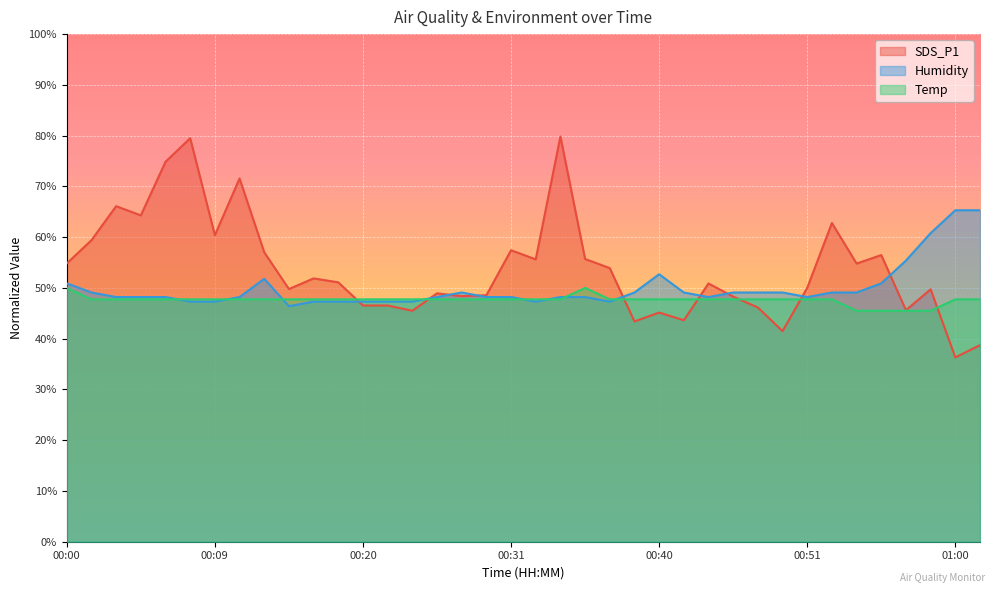

Rank the categories by Humidity value from lowest to highest.

00:16, 00:08, 00:09, 00:17, 00:19, 00:20, 00:22, 00:23, 00:32, 00:37, 00:03, 00:05, 00:06, 00:11, 00:26, 00:29, 00:31, 00:34, 00:35, 00:45, 00:51, 00:02, 00:28, 00:38, 00:43, 00:46, 00:48, 00:49, 00:52, 00:54, 00:00, 00:55, 00:14, 00:40, 00:57, 00:59, 01:00, 01:02